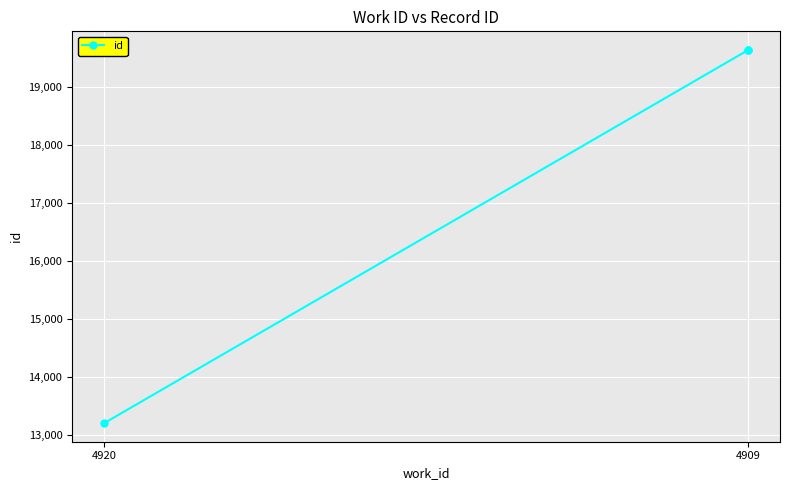

Where does the data first go above 19627?

4909